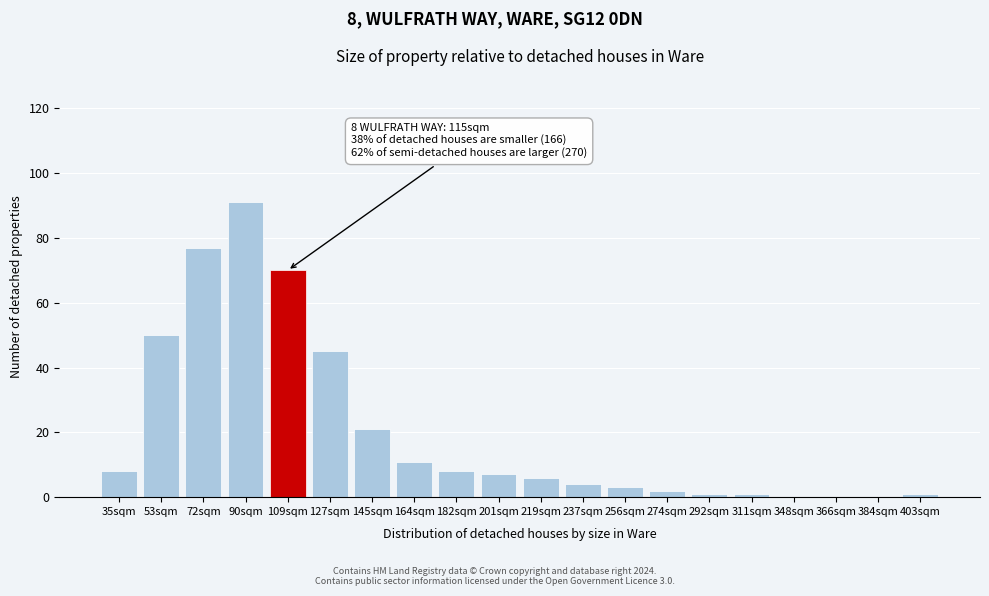

Reading left to right, extract all data points from this chart.

35sqm=8	53sqm=50	72sqm=77	90sqm=91	109sqm=70	127sqm=45	145sqm=21	164sqm=11	182sqm=8	201sqm=7	219sqm=6	237sqm=4	256sqm=3	274sqm=2	292sqm=1	311sqm=1	348sqm=0	366sqm=0	384sqm=0	403sqm=1